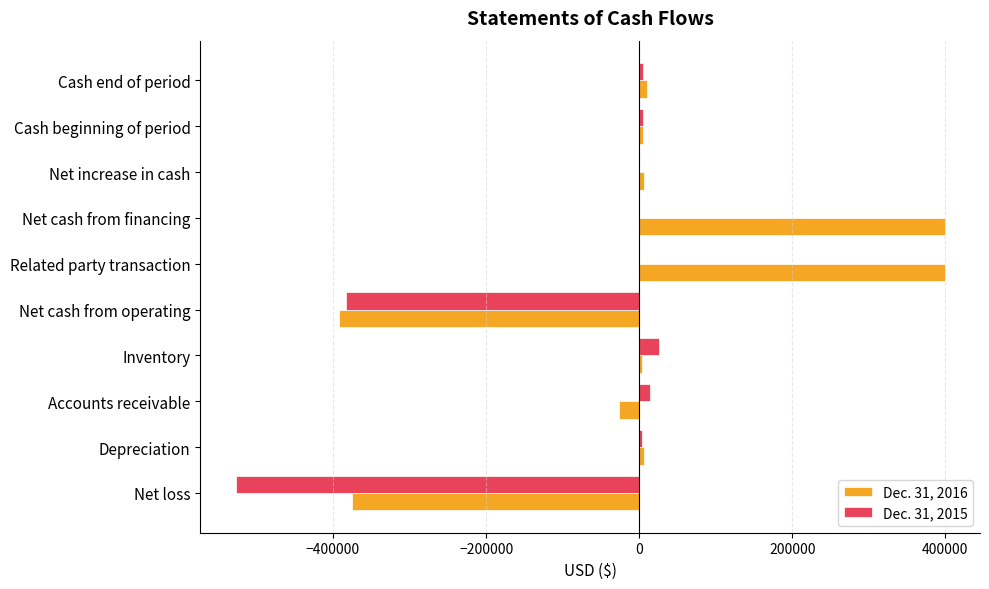

Between Net loss and Net cash from operating, which series saw the biggest shift?

Dec. 31, 2015